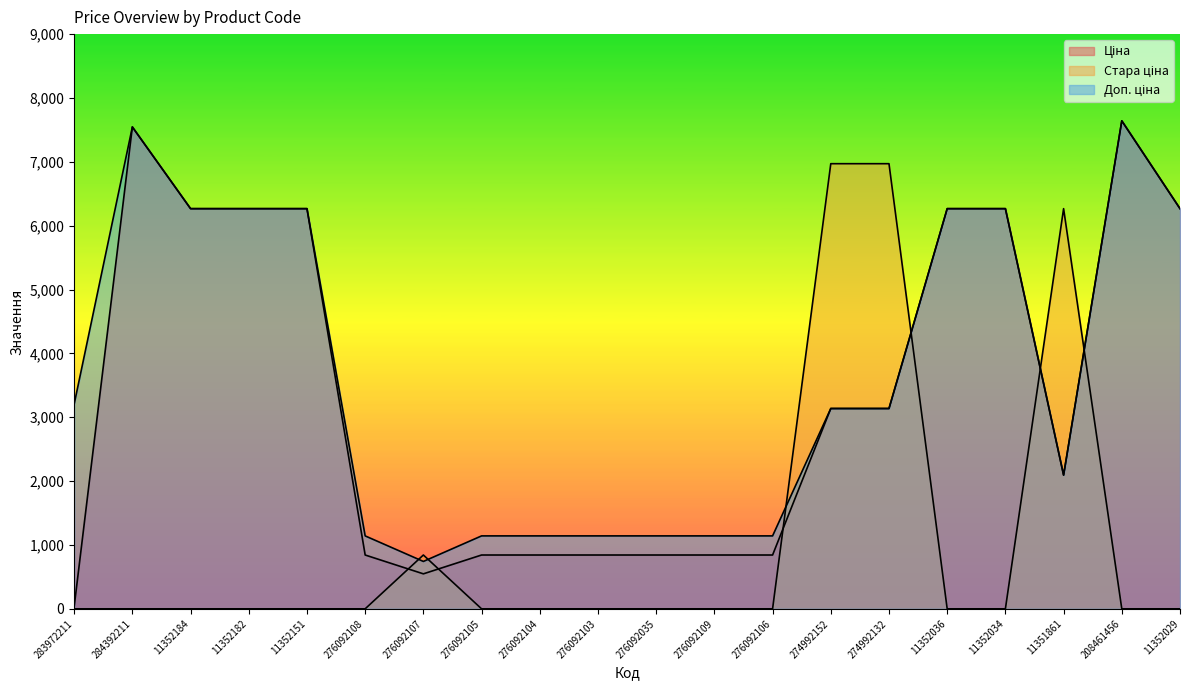

What is the sum of all Доп. ціна values?

73097.3